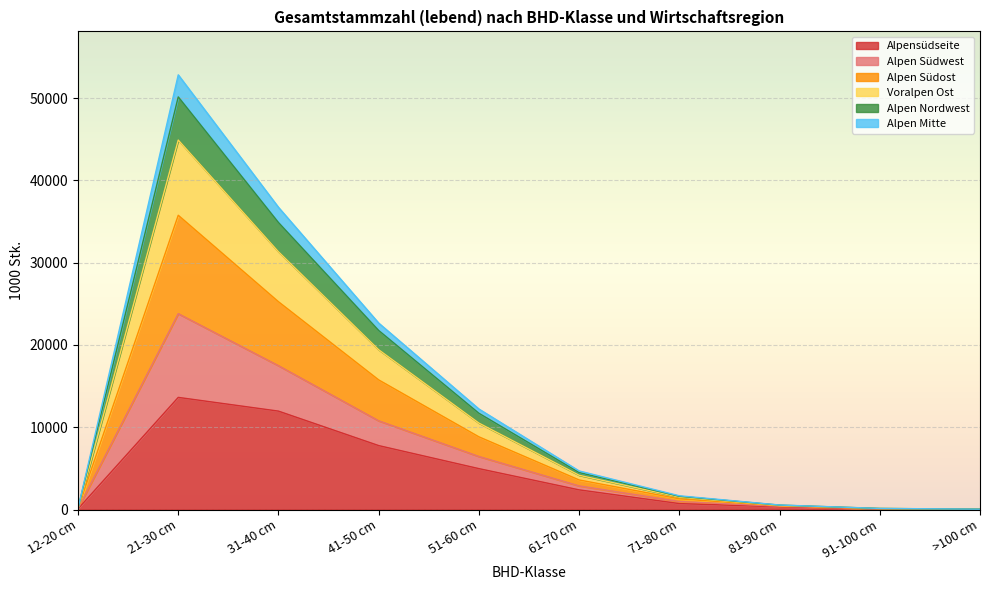

In Alpen Mitte, how many points are lower than both neighbors (excluding endpoints)?

1